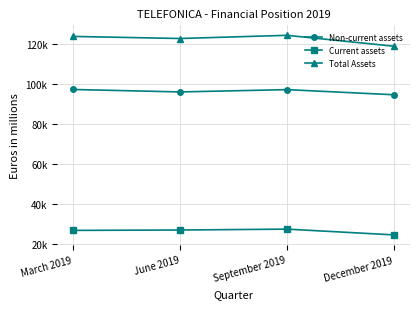

True or false: Non-current assets and Current assets cross at least once.

False